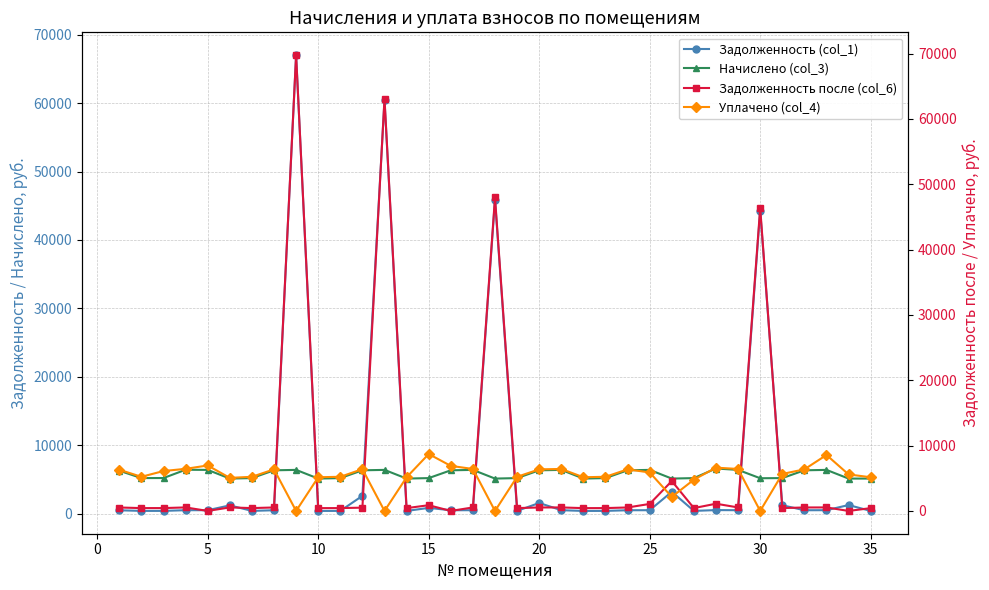

At how many categories does at least one series exceed 42353?

4